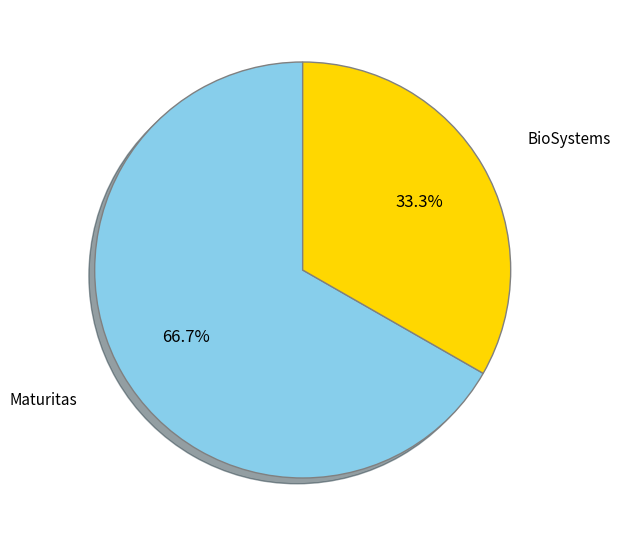

What percentage is the Maturitas slice, to the nearest percent?

67%